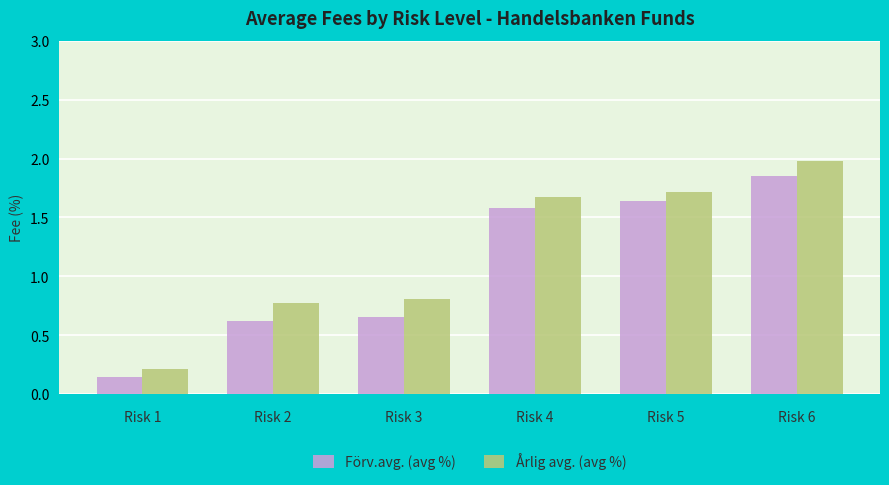

Where does the Årlig avg. (avg %) series first go above 1?

Risk 4